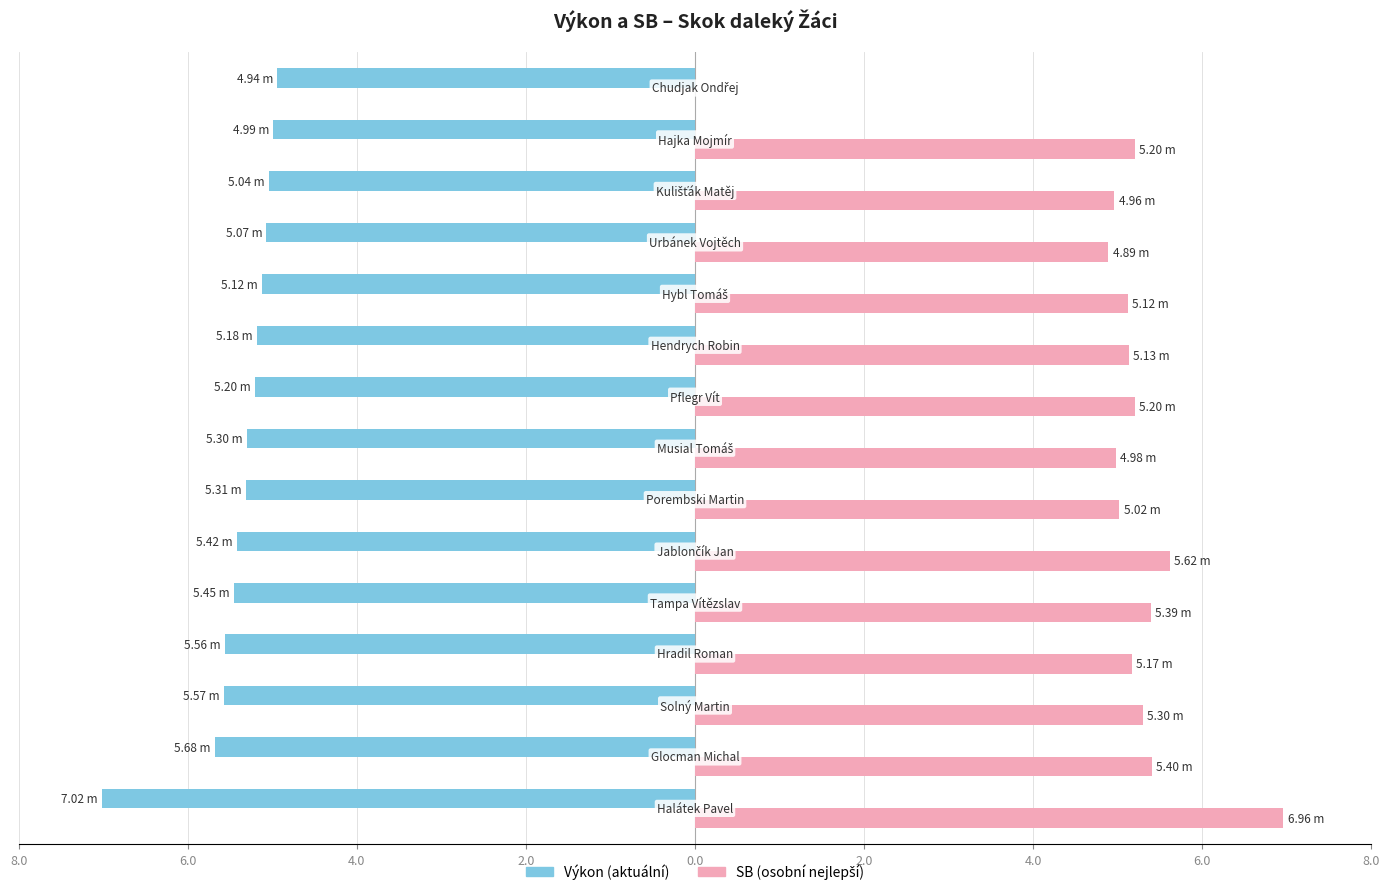

Reading right to left, list all the values displayed in this chart.

Výkon: -4.9	-5.0	-5.0	-5.1	-5.1	-5.2	-5.2	-5.3	-5.3	-5.4	-5.5	-5.6	-5.6	-5.7	-7.0
SB: 0.0	5.2	5.0	4.9	5.1	5.1	5.2	5.0	5.0	5.6	5.4	5.2	5.3	5.4	7.0